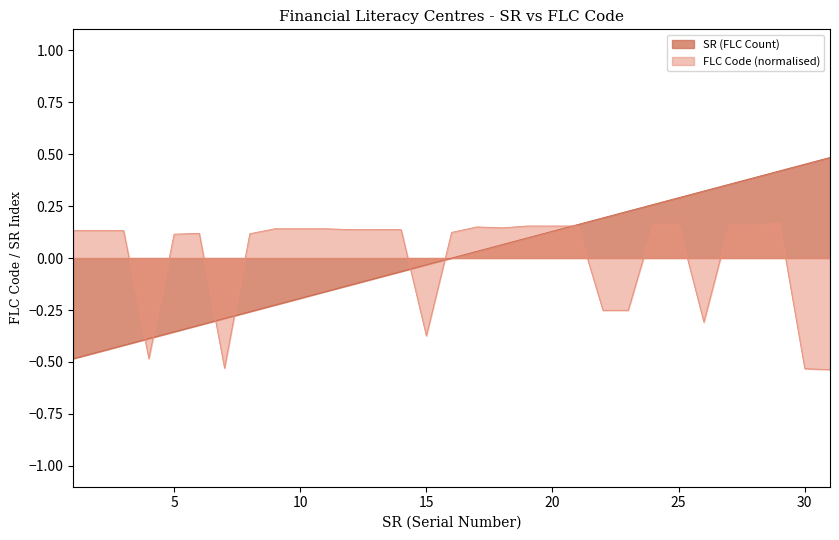

What is the sum of the FLC Code values at 28 and 14?

0.3